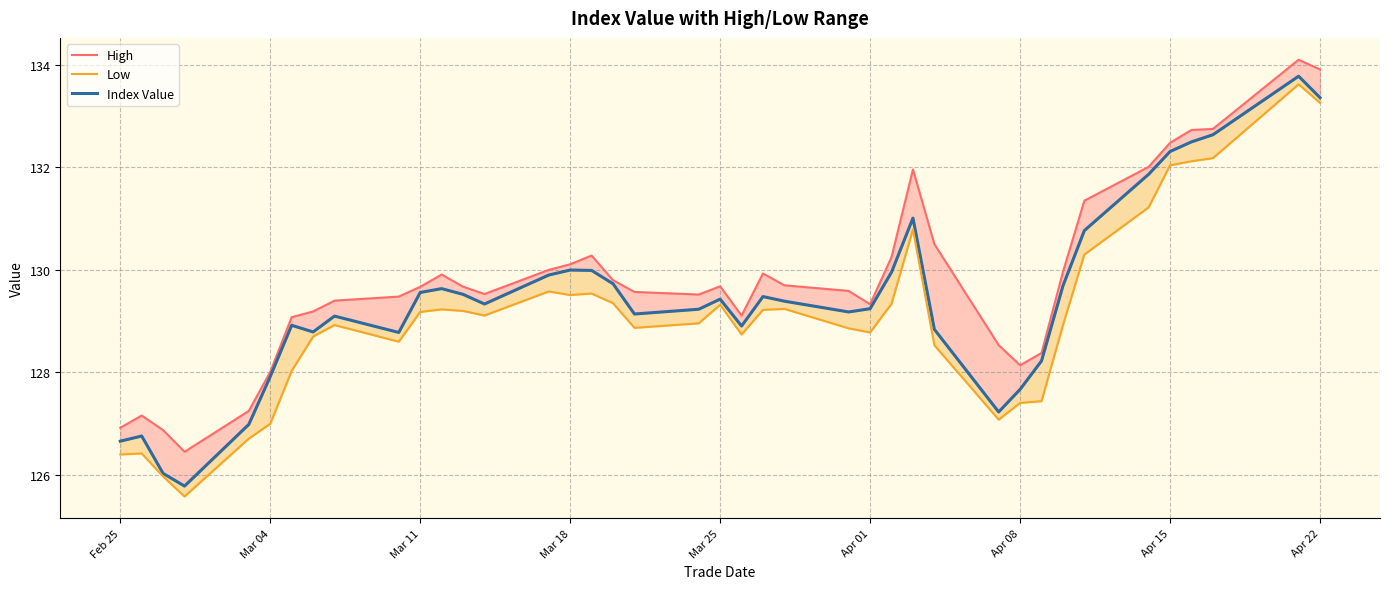

What is the sum of all Low values?

5163.3